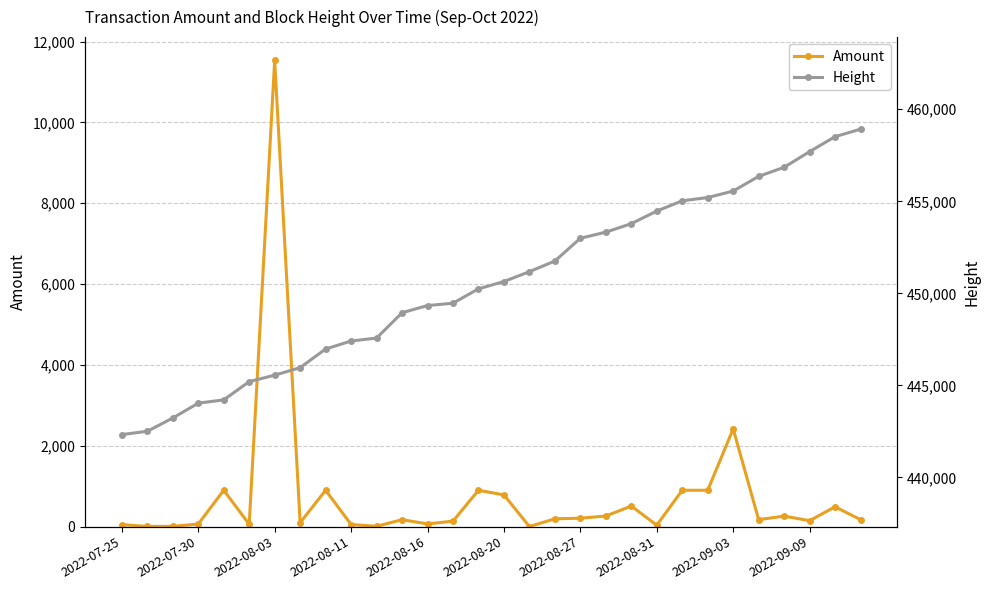

What is the average value of the Height series?

450508.7